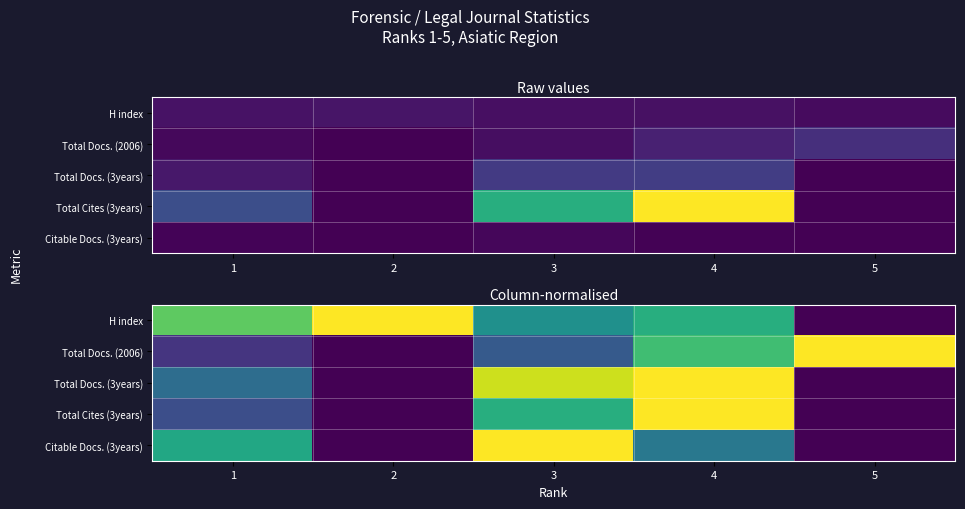

At which category is the sum across all series the highest?

4